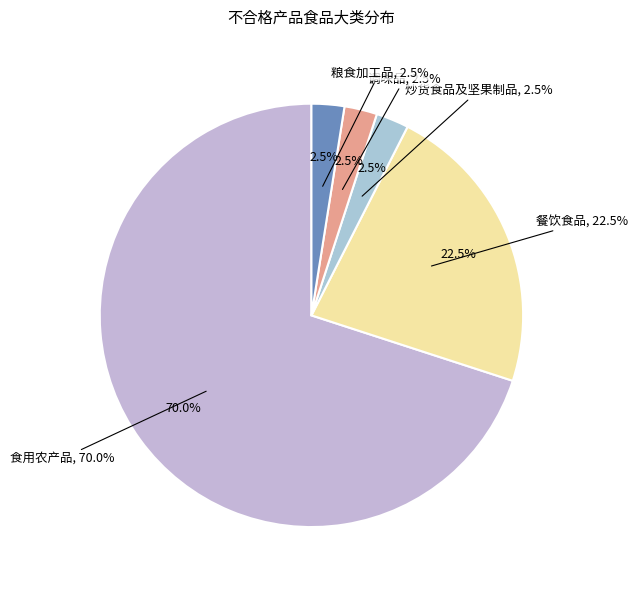

To the nearest percent, what is the average slice percentage?

20%